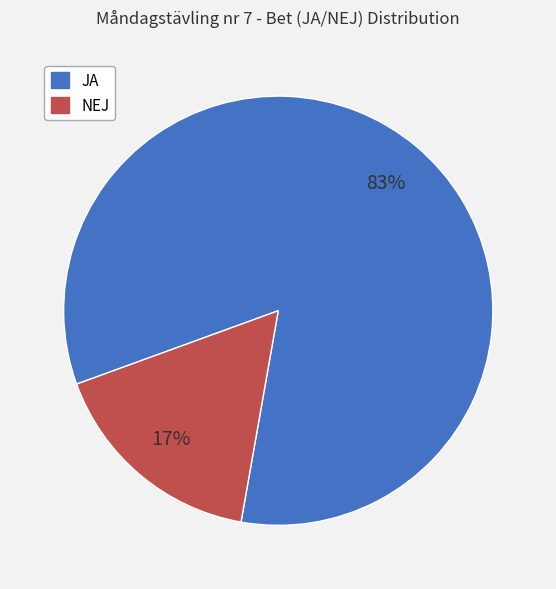

Does any single category account for the majority?

Yes